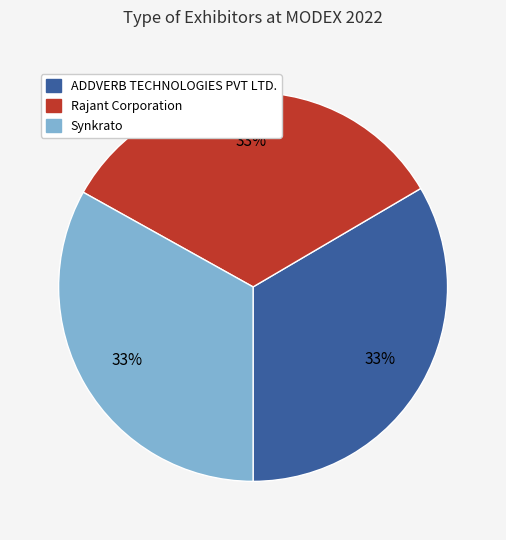

Does Rajant Corporation account for over 50% of the chart?

No